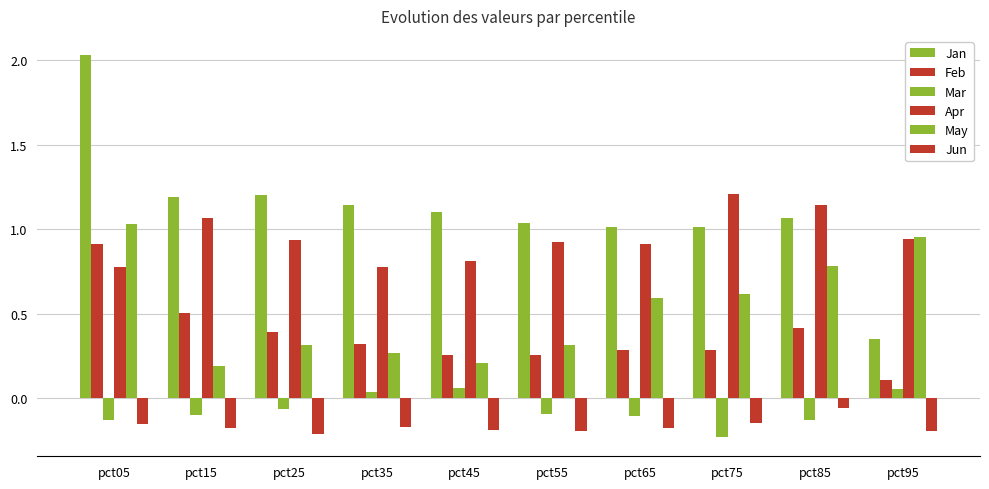

What is the total value across all series at pct15?

2.7